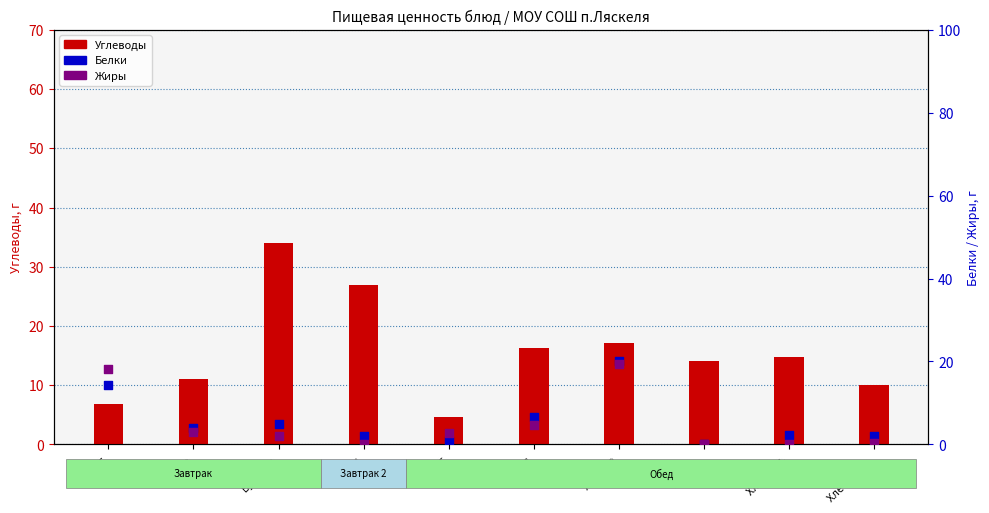

What are all the series names shown in the legend?

Углеводы, Белки, Жиры